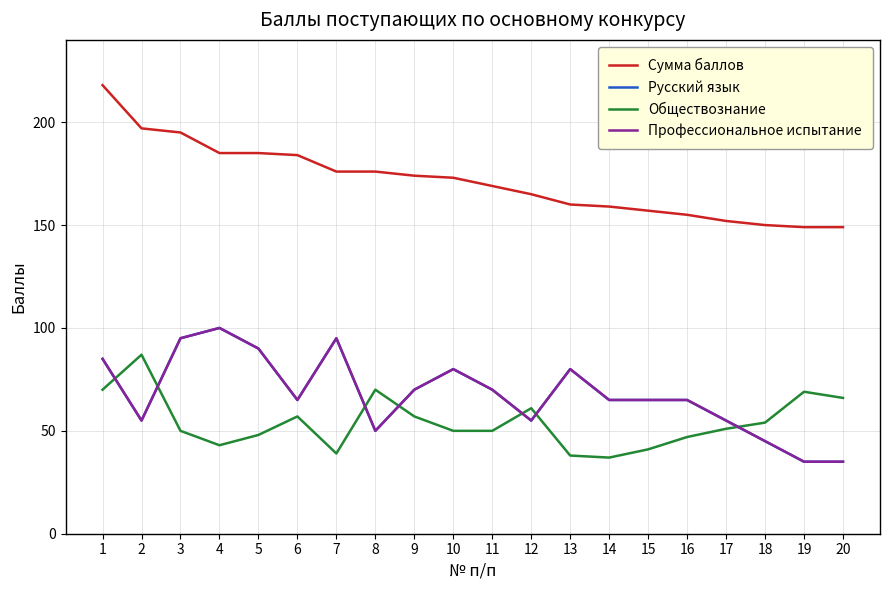

What is the value of the Русский язык point at the 17th from the left?

55